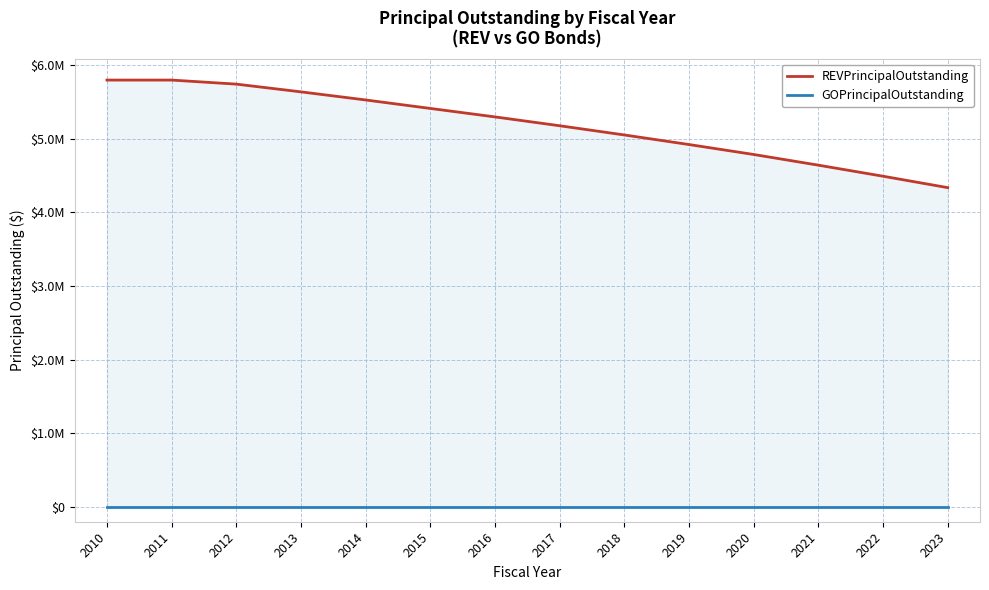

At which category is the sum across all series the highest?

2010